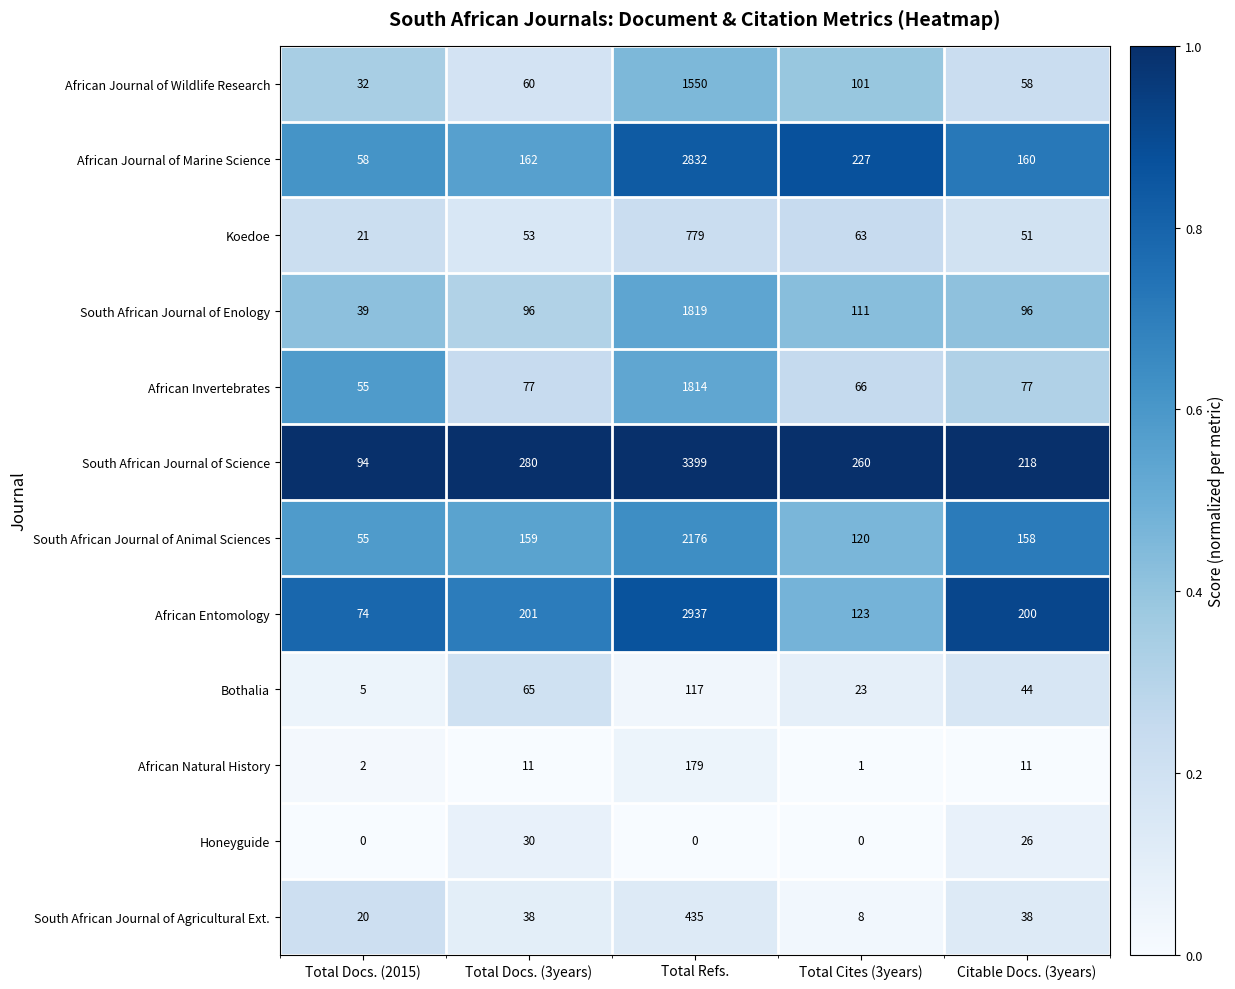

At how many categories does at least one series exceed 0?

5